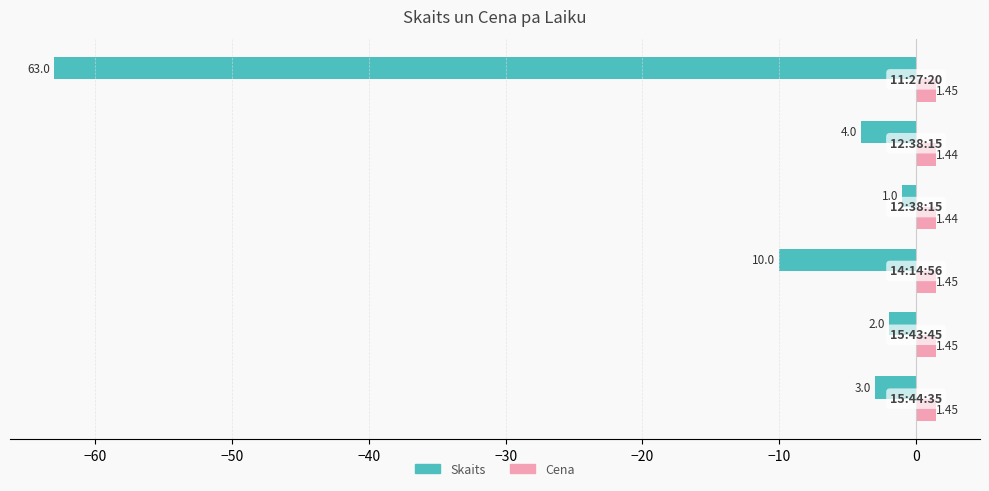

What is the maximum value for Skaits?

-1.0